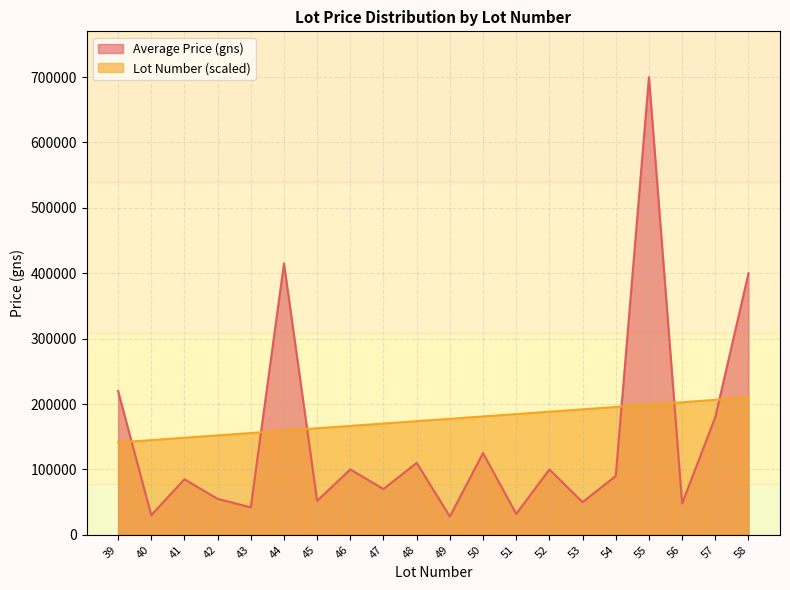

How many interior local peaks does the Average Price (gns) series have?

7